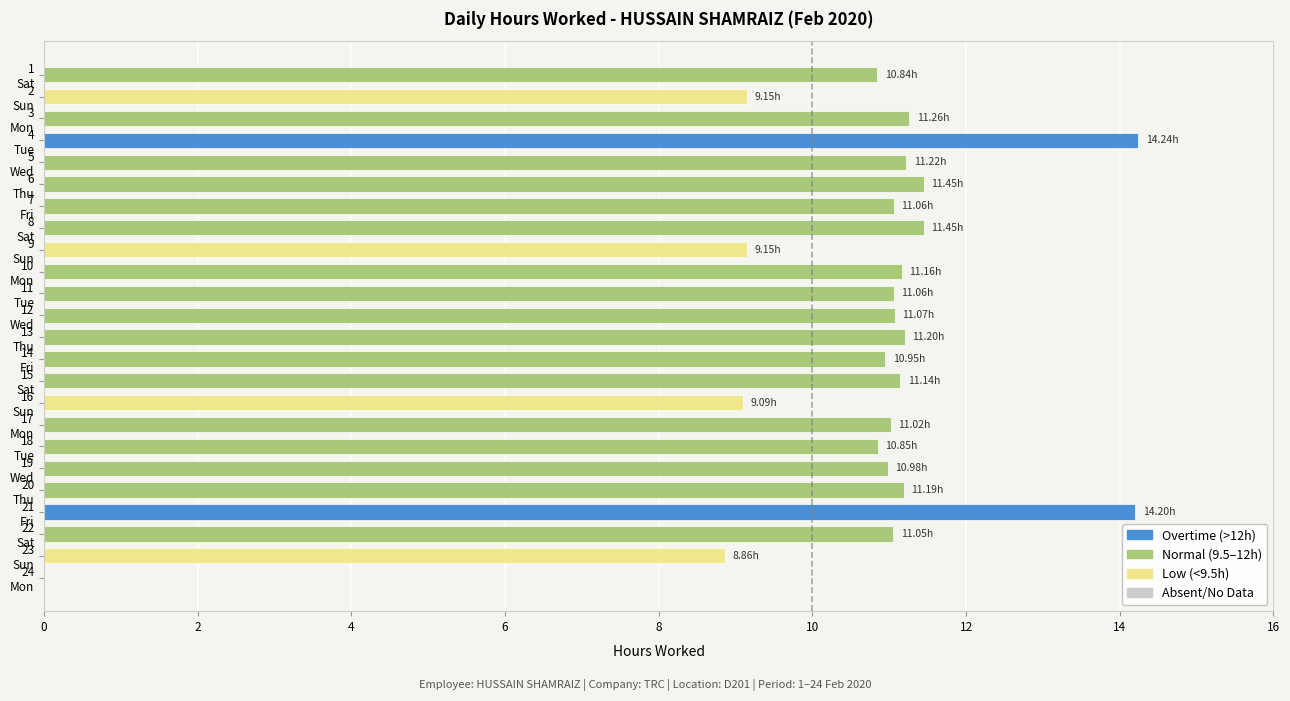

Count the number of categories in the chart.

24